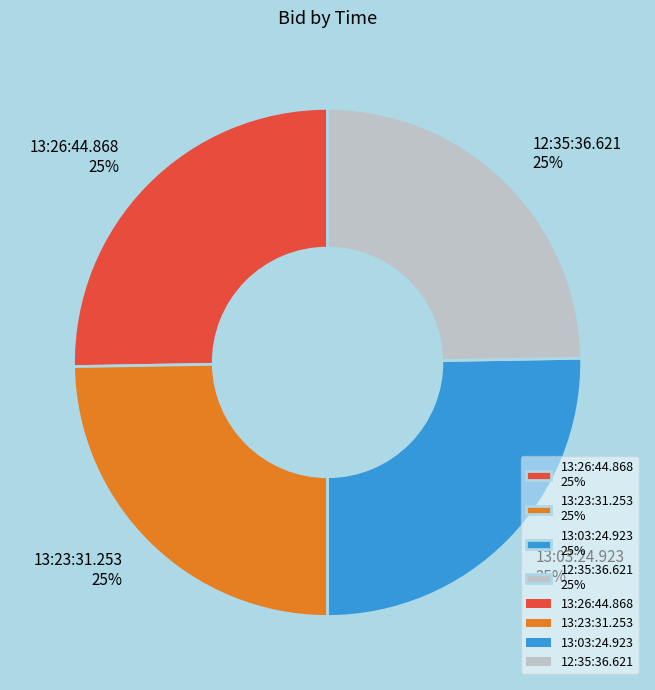

The 12:35:36.621 25% slice represents 25% of the pie. True or false?

True